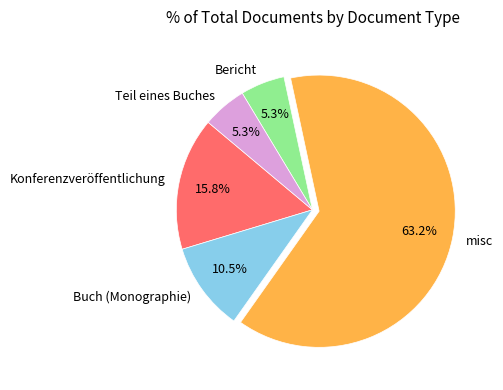

Combined, do Buch (Monographie) and Bericht account for over 50%?

No